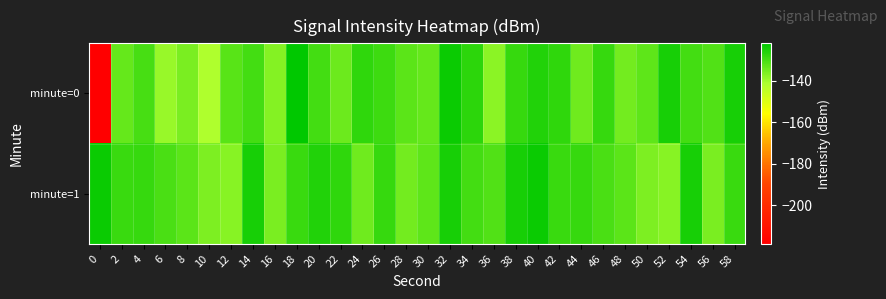

What is the smallest value displayed?

-218.6